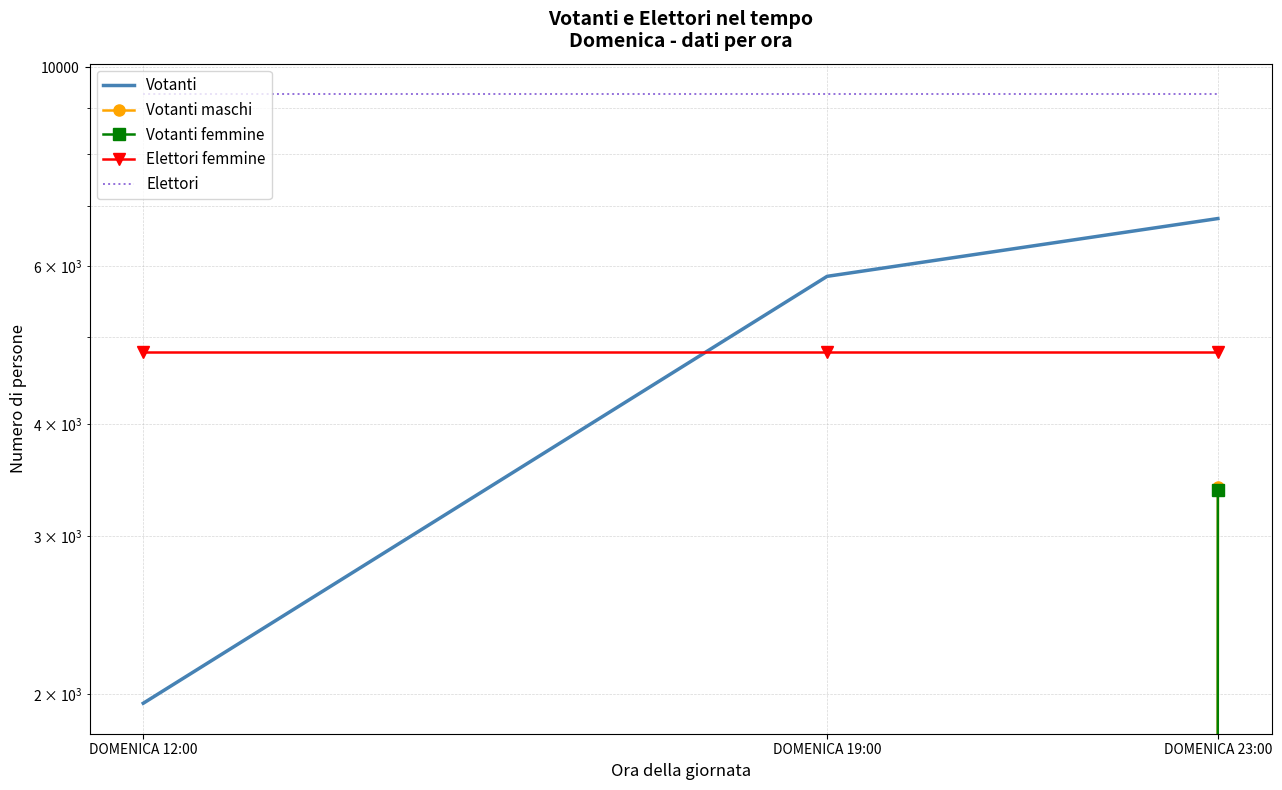

What is the highest value of the Elettori femmine series?

4808